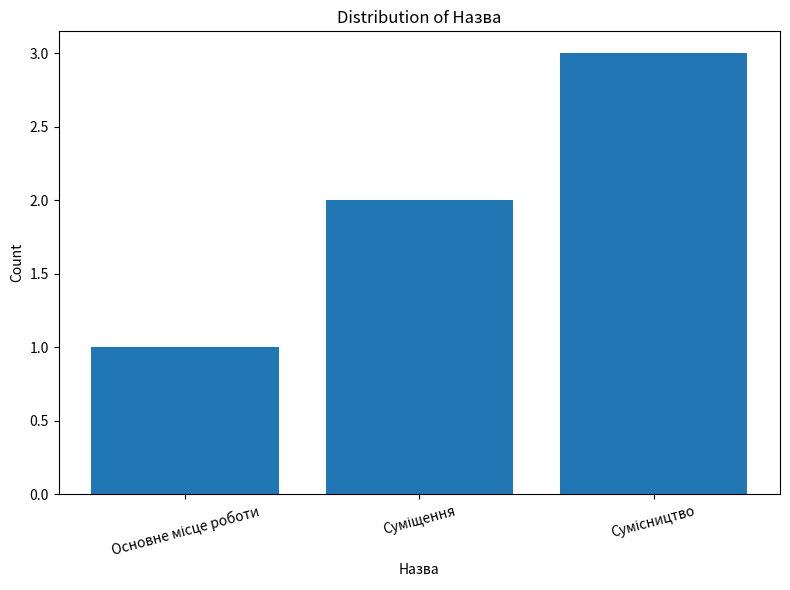

What is the minimum value shown in the chart?

1